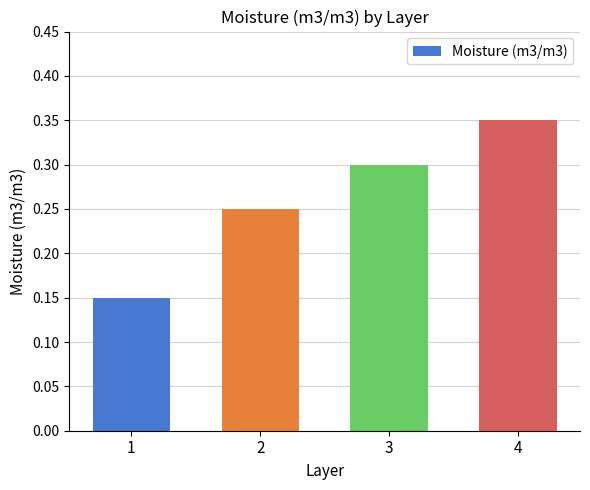

Rank the categories by value from highest to lowest.

4, 3, 2, 1